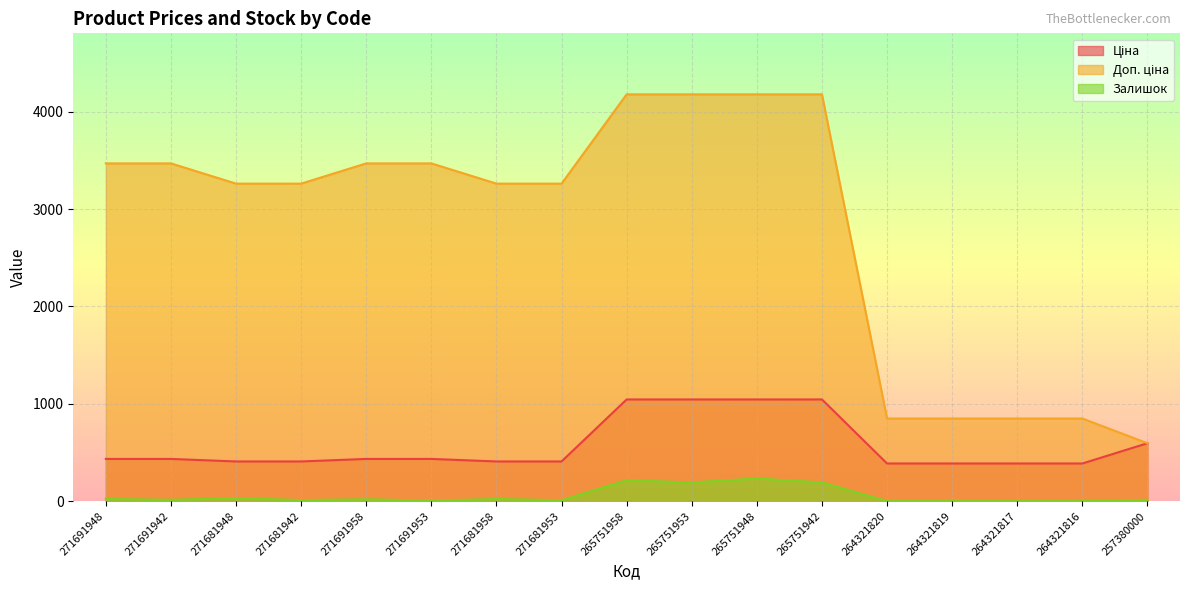

True or false: Ціна and Залишок cross at least once.

False